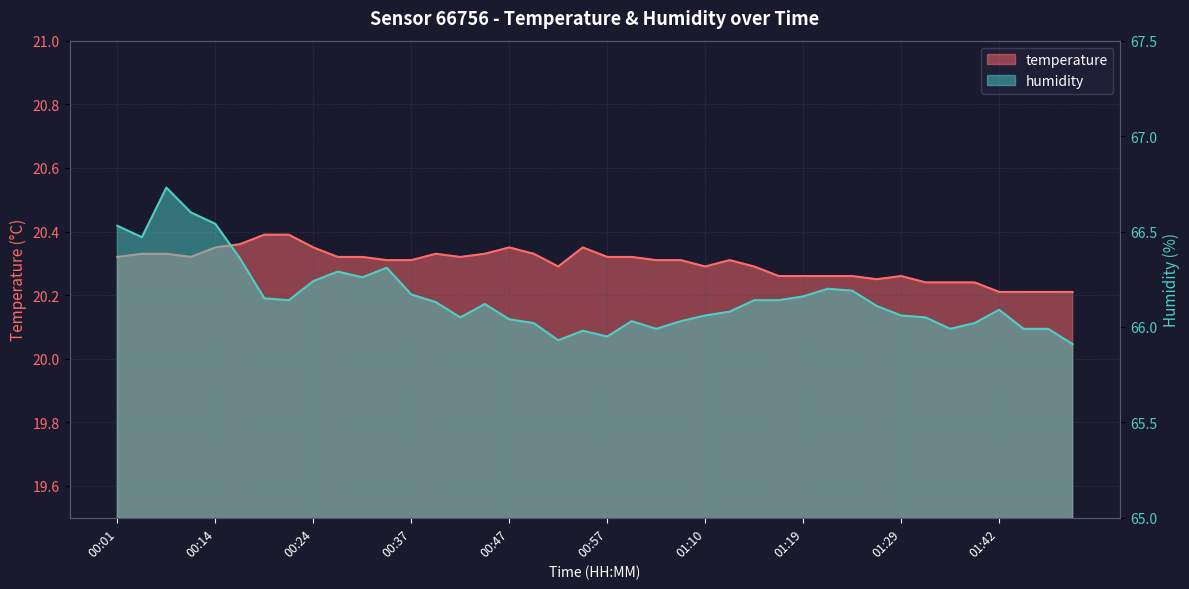

Where is the first local maximum for humidity?

00:09